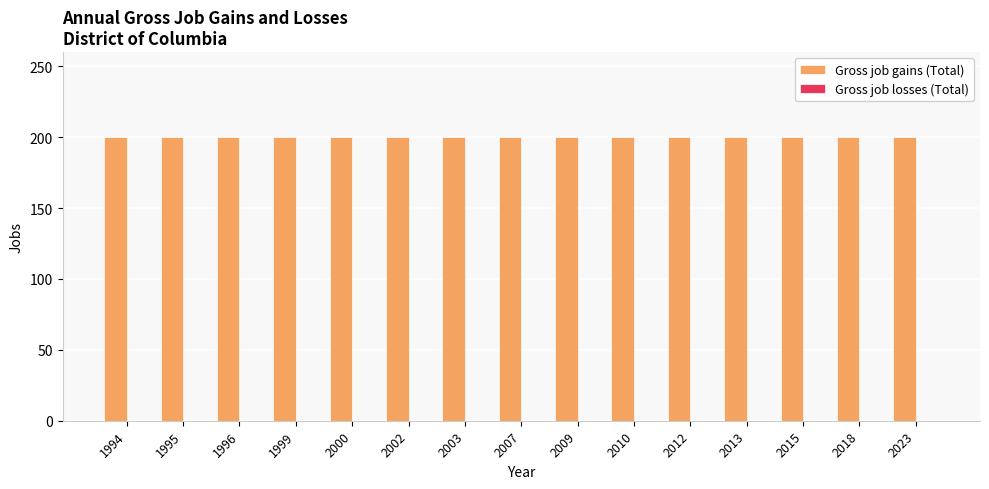

List the series in order of their peak value, lowest first.

Gross job losses (Total), Gross job gains (Total)